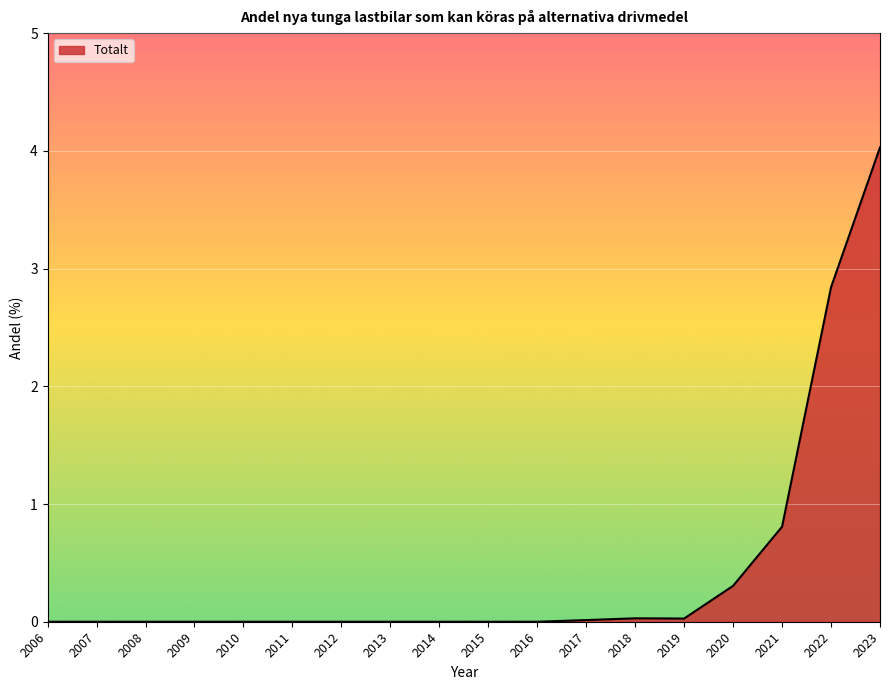

What is the difference between the maximum and minimum values?

4.0